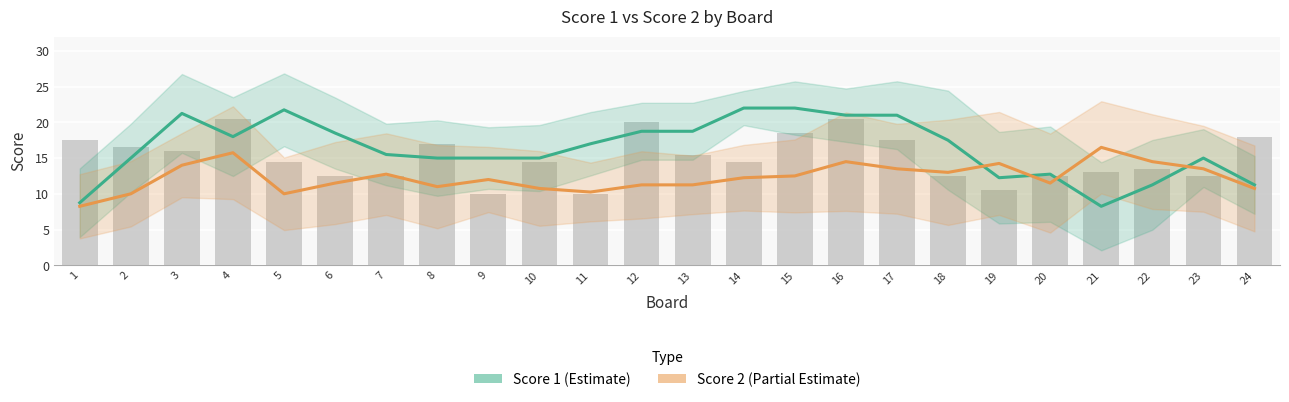

List the series in order of their peak value, highest first.

Score 1 (Estimate), Score 2 (Partial Estimate)